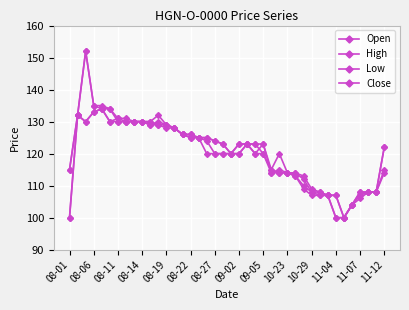

Does the chart have visible grid lines?

Yes